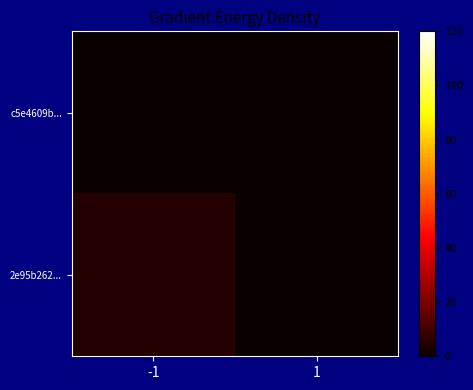

Rank the series at -1 from highest to lowest value.

2e95b262..., c5e4609b...